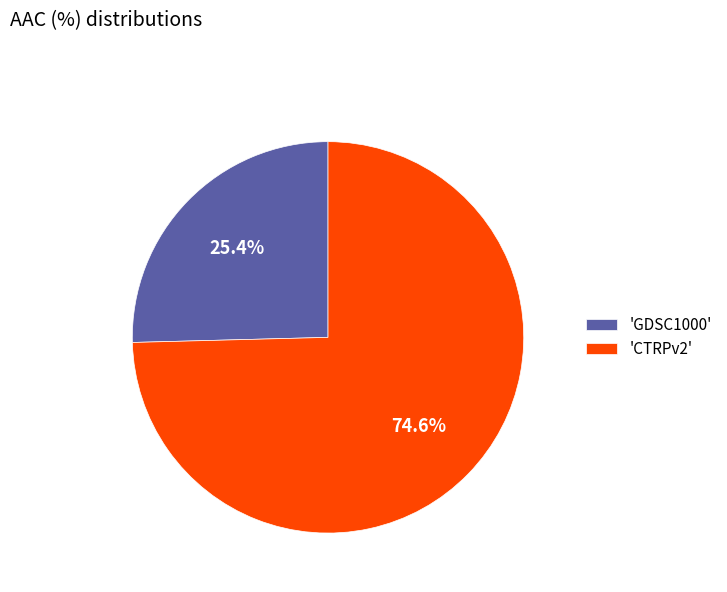

Rank the categories by value from highest to lowest.

'CTRPv2', 'GDSC1000'